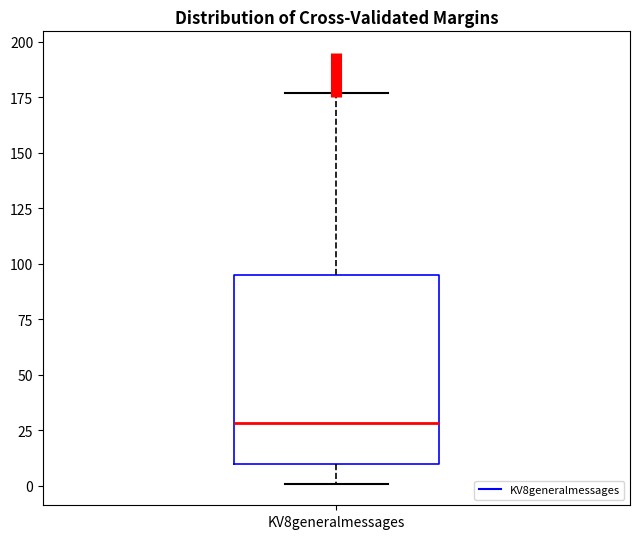

Read this box plot against the y-axis: the position of the median line, the range covered by the box, and the ends of both whiskers. The values are not printed on the chart, so give them approximately, as read against the axis.

median 30, box 10 to 95, whiskers 0 to 175